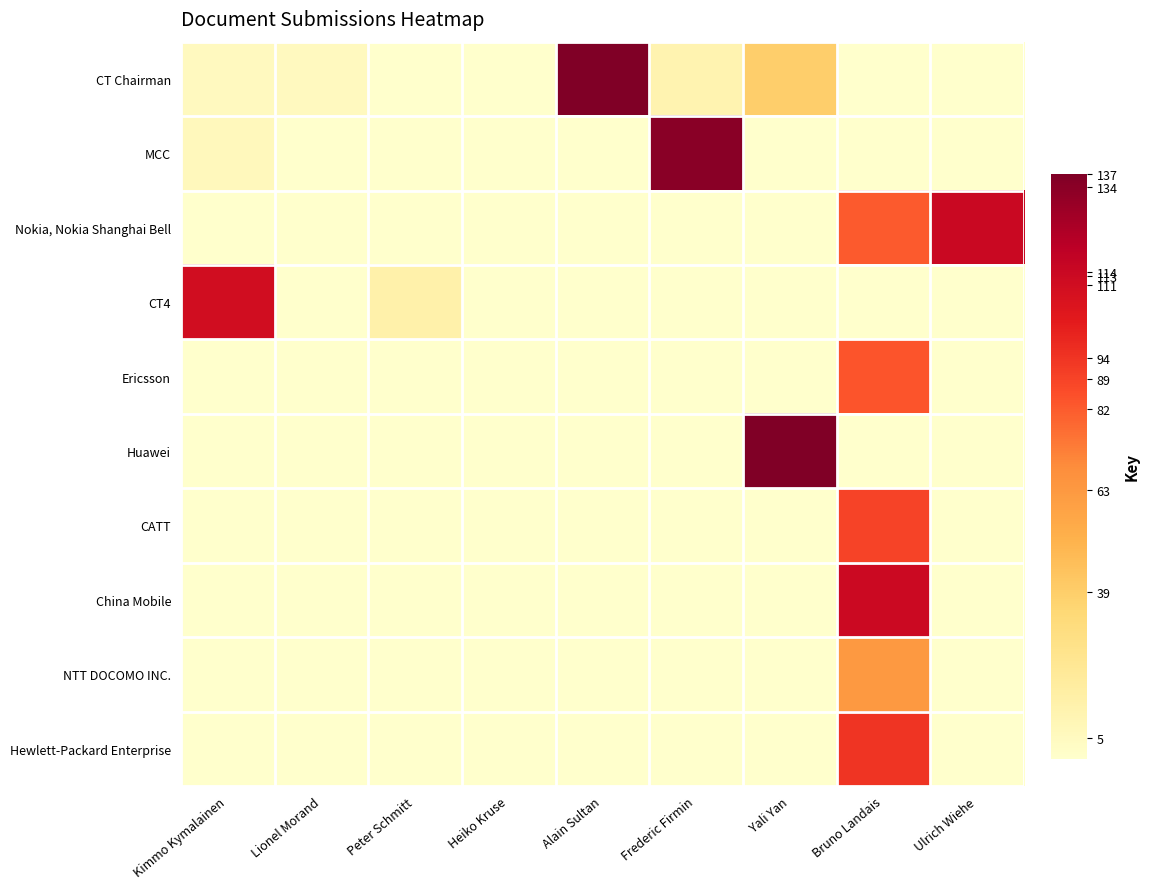

Which series has the widest spread of values?

CT Chairman